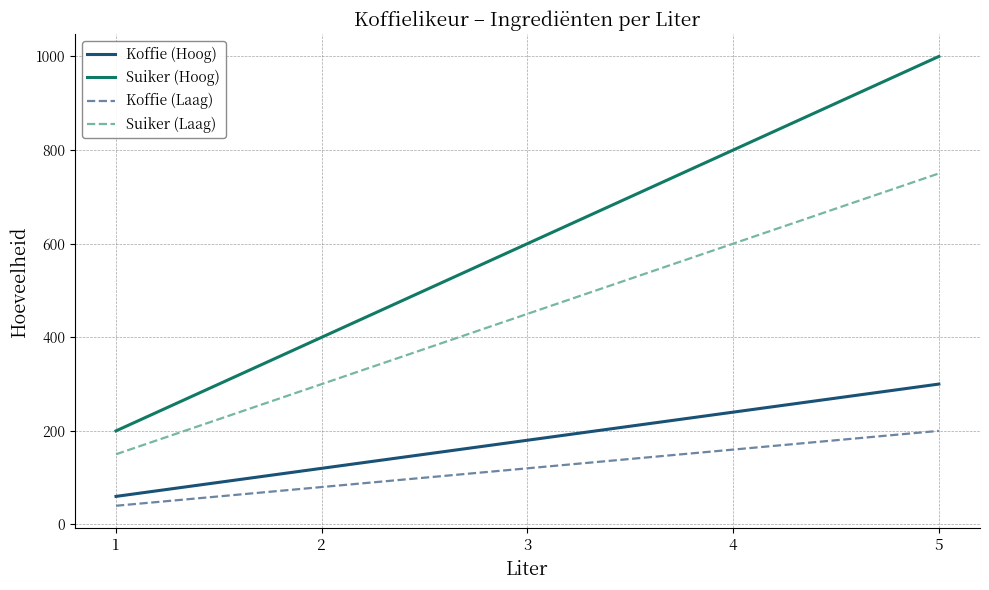

How many categories are shown in the chart?

5